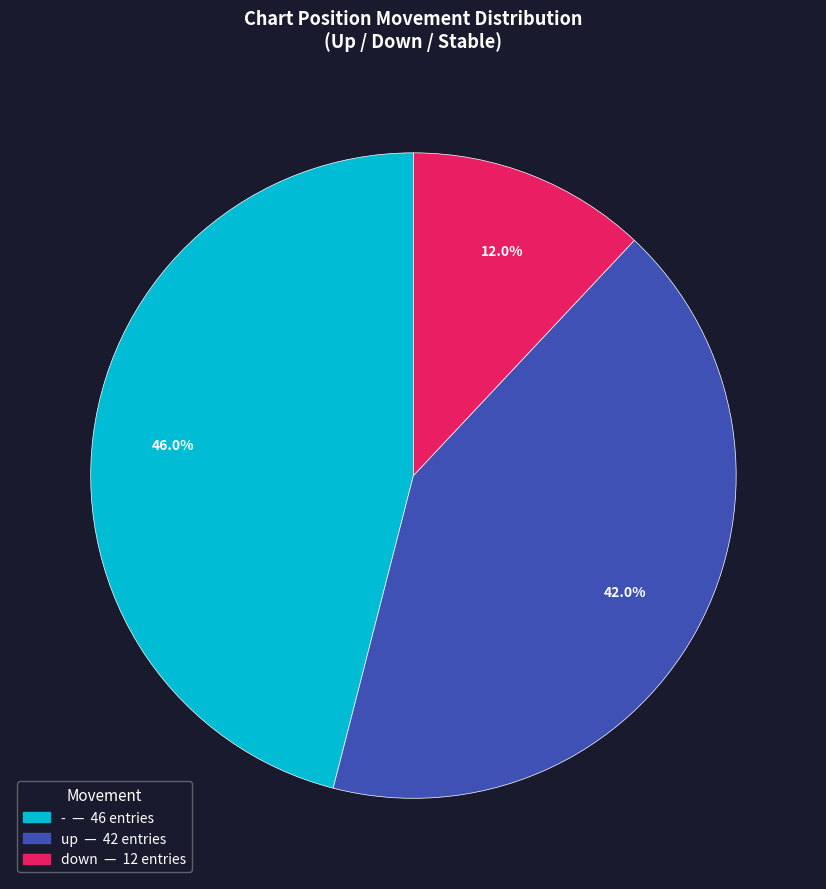

To the nearest percent, what is the combined percentage of up and down?

54%